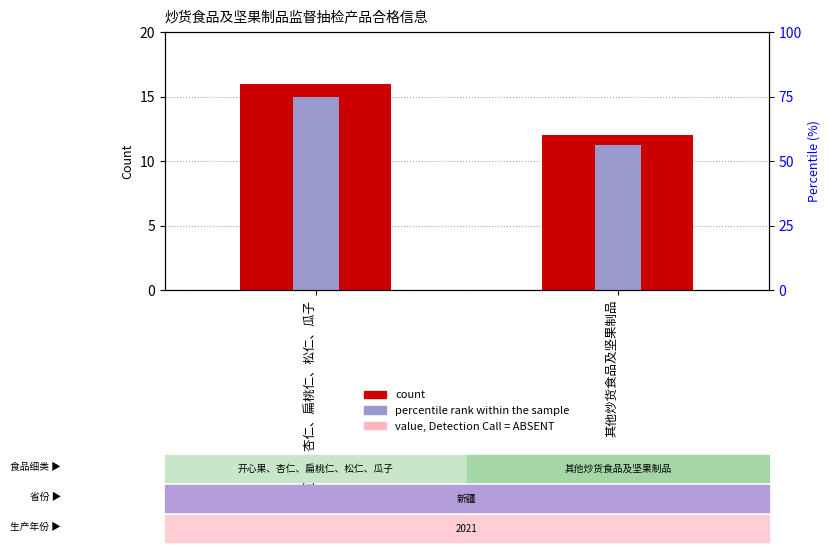

Where is percentile rank within the sample nearest to the value 13?

其他炒货食品及坚果制品